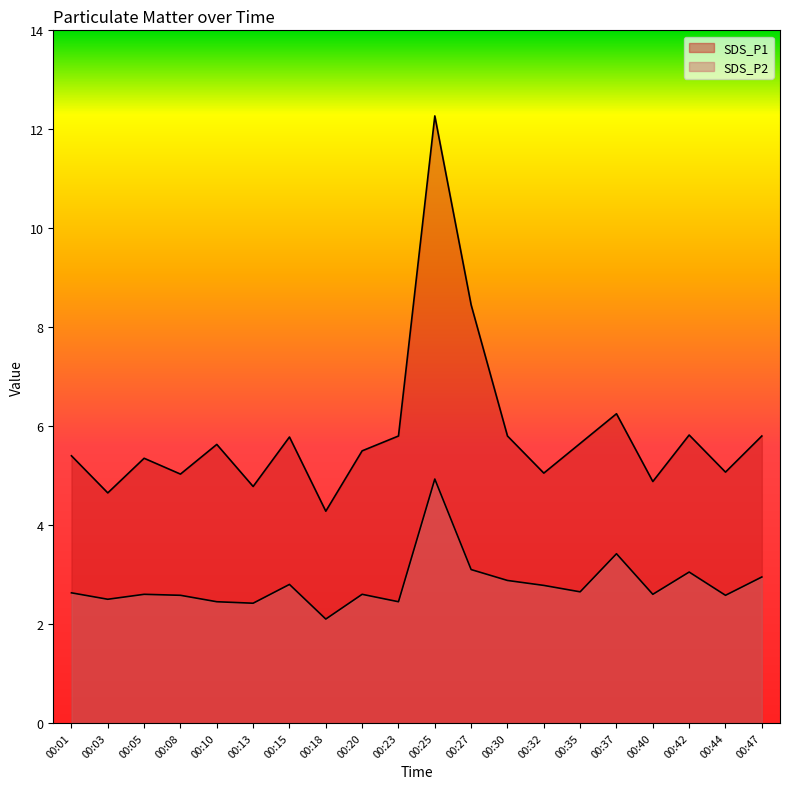

True or false: SDS_P2 has a value of 2.5 at 00:23.

True